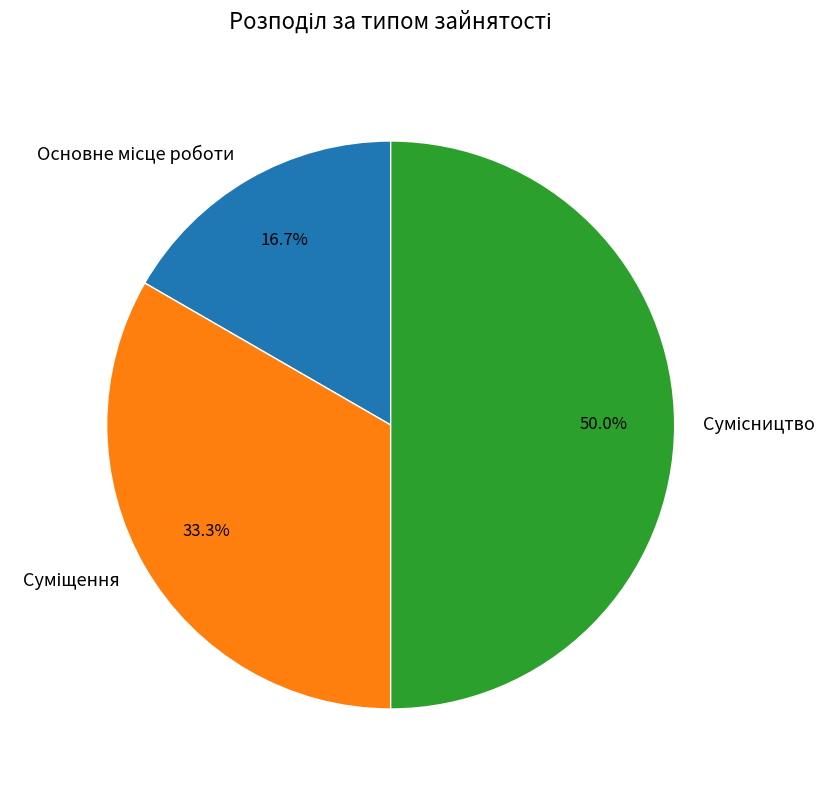

Is Сумісництво the majority of the pie?

No